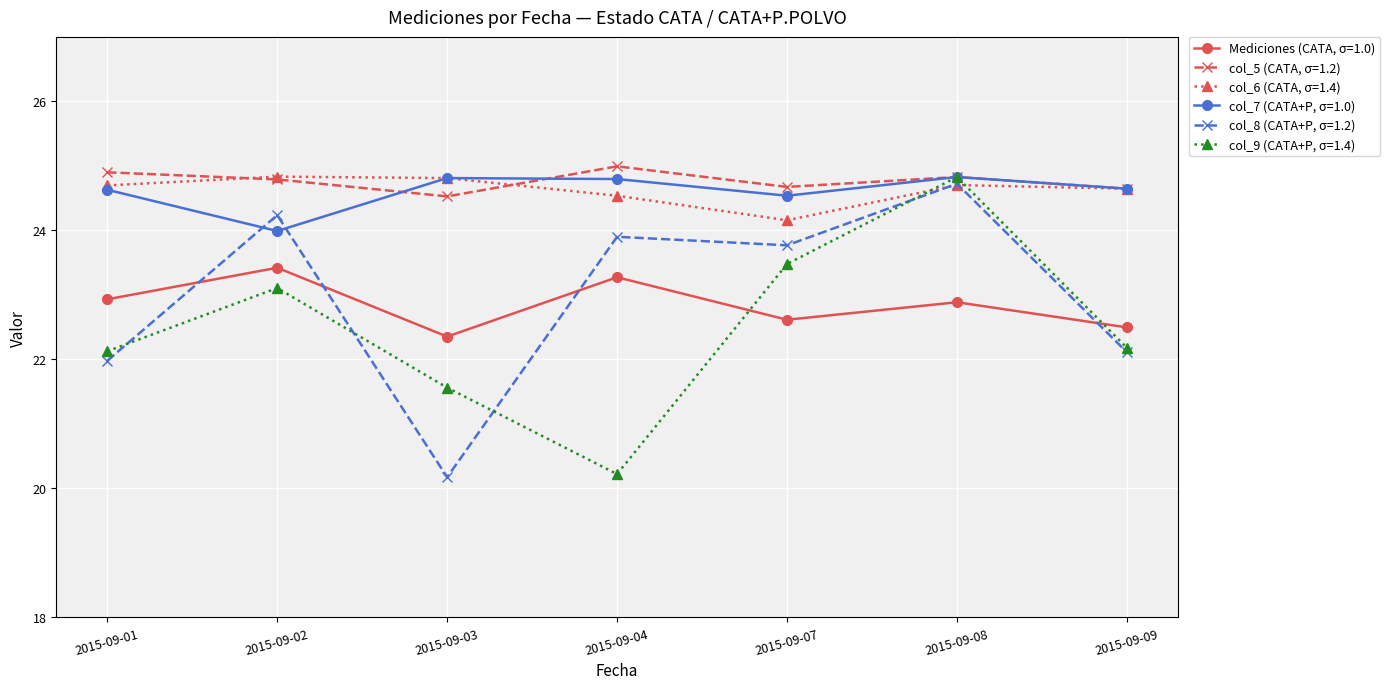

True or false: col_7 (CATA+P, σ=1.0) has more than 1 interior local peaks.

True